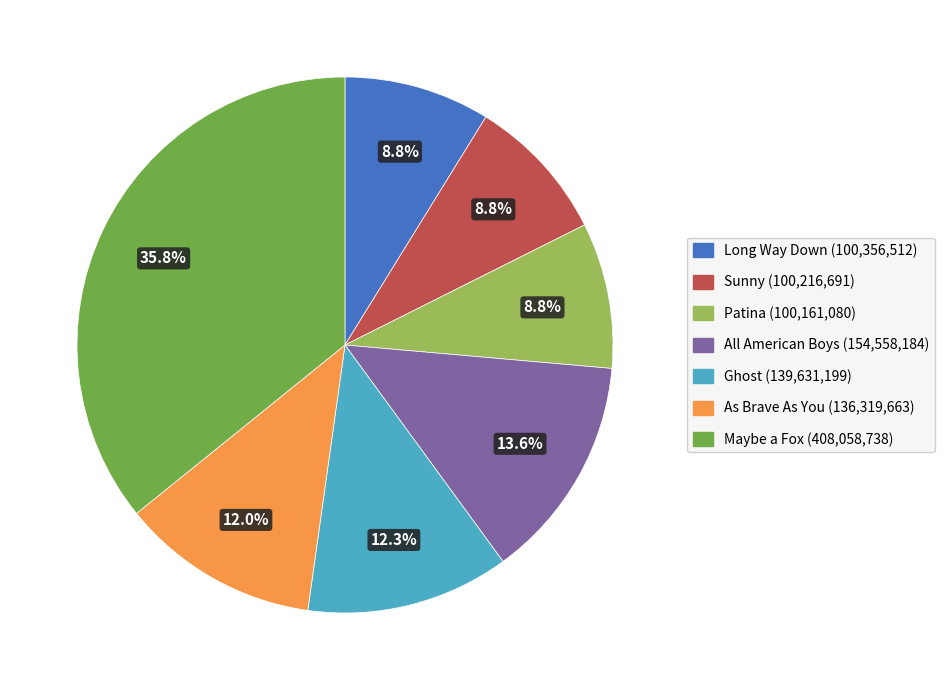

Is it true that Sunny is 17% of the pie?

False